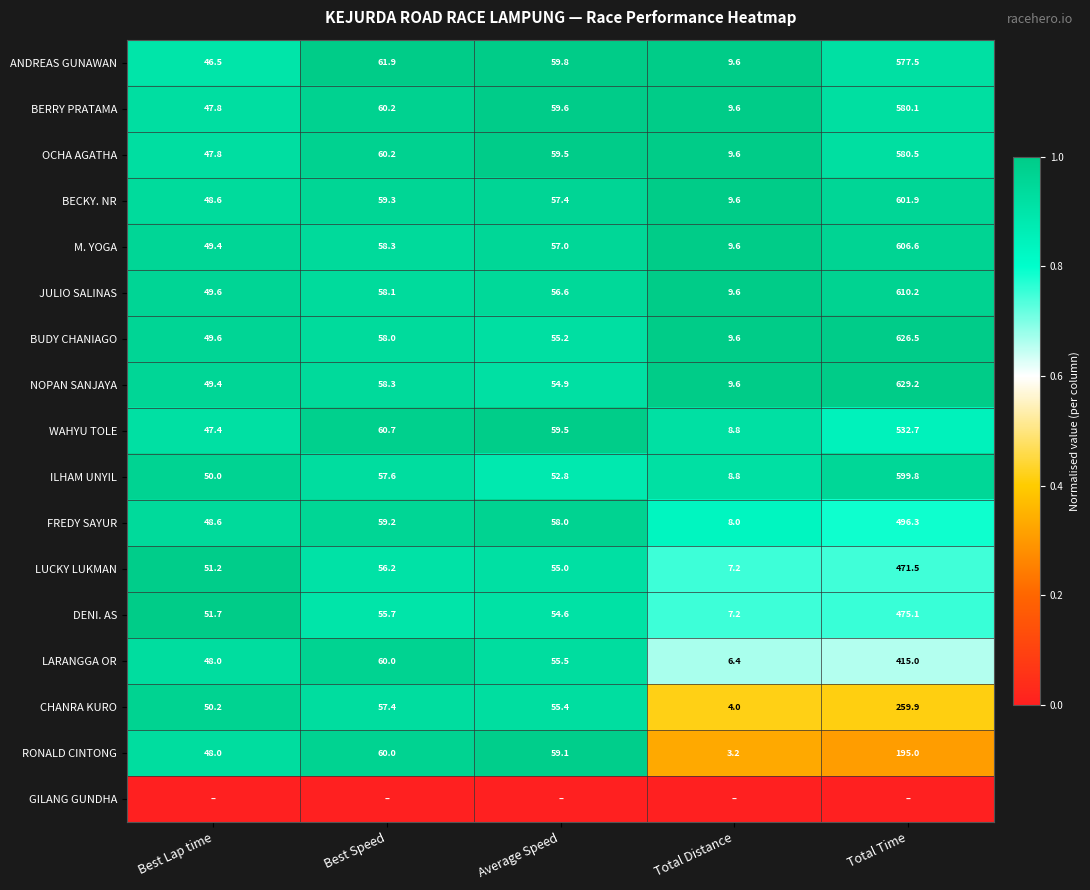

List the labels in order of LARANGGA OR value, largest first.

Total Time, Best Speed, Average Speed, Best Lap time, Total Distance